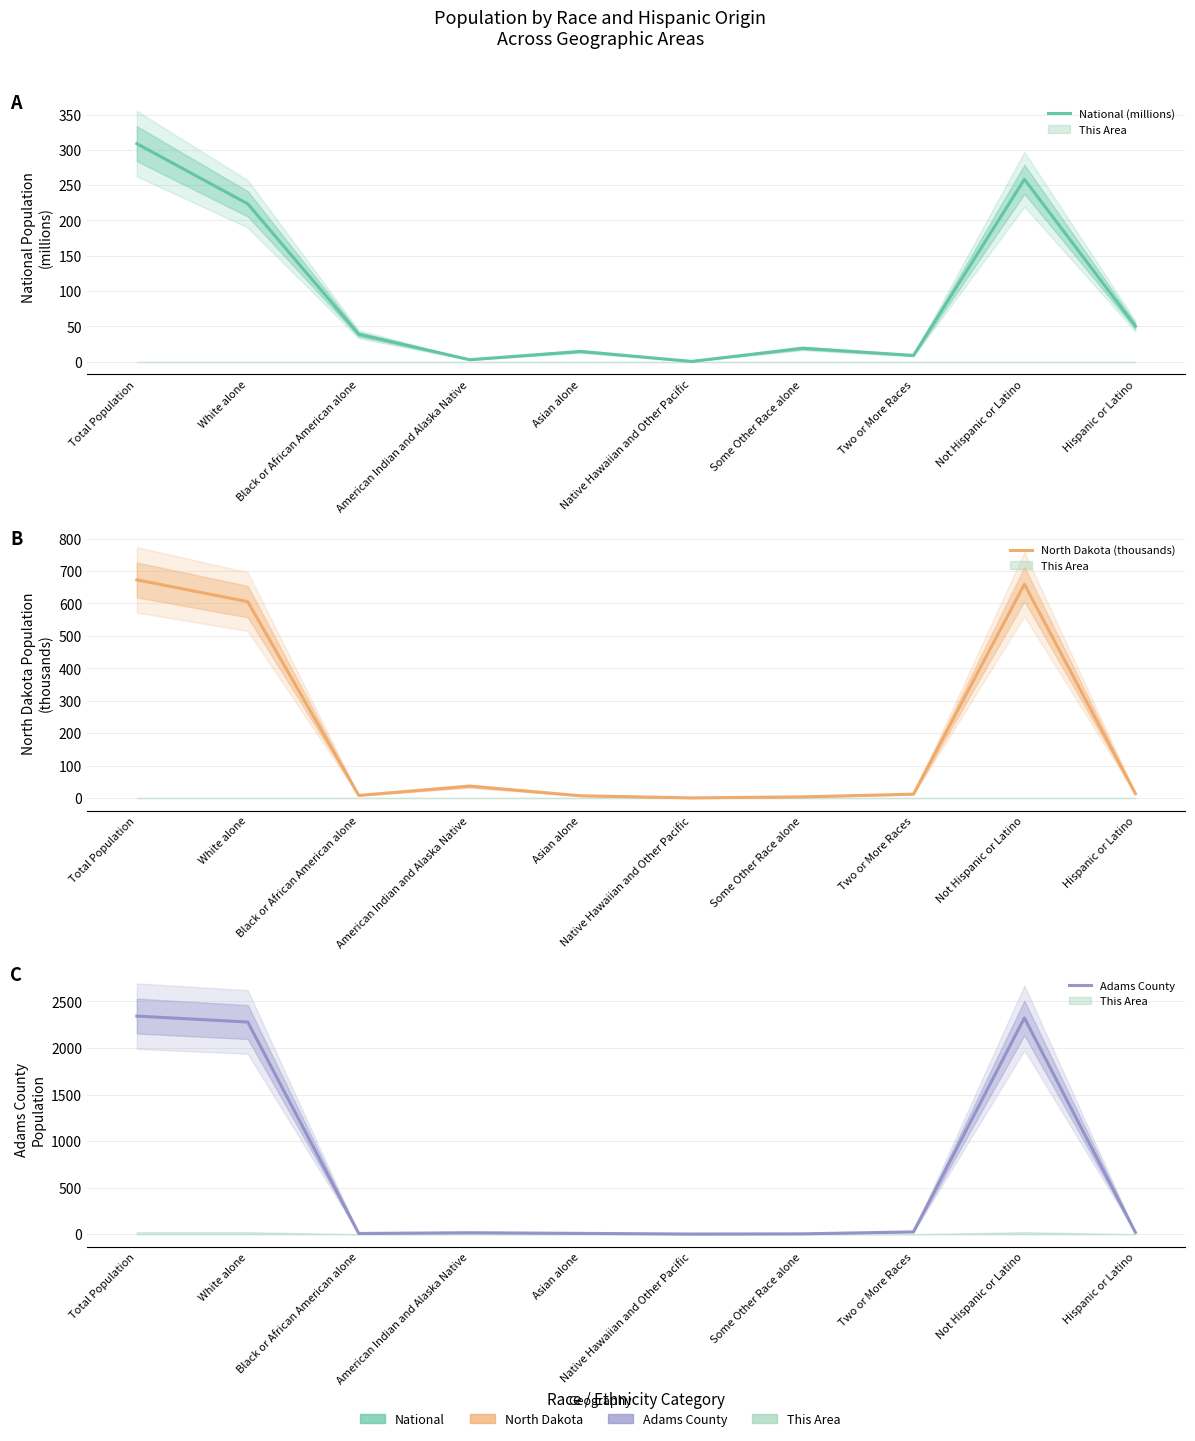

Which series has the widest spread of values?

Adams County